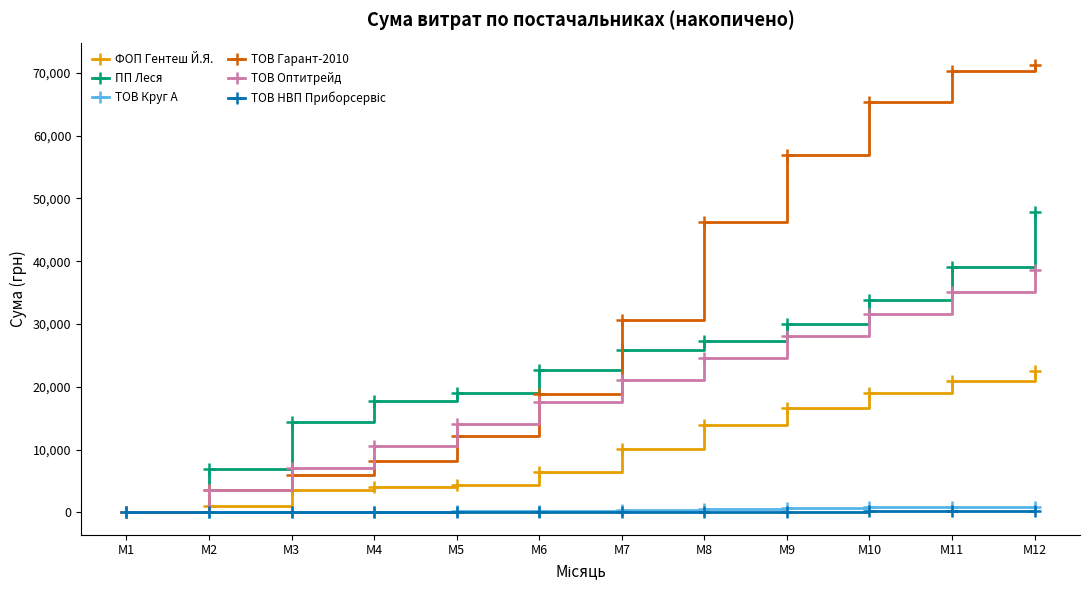

What is the difference between the maximum and second lowest values in the ФОП Гентеш Й.Я. series?

21493.2